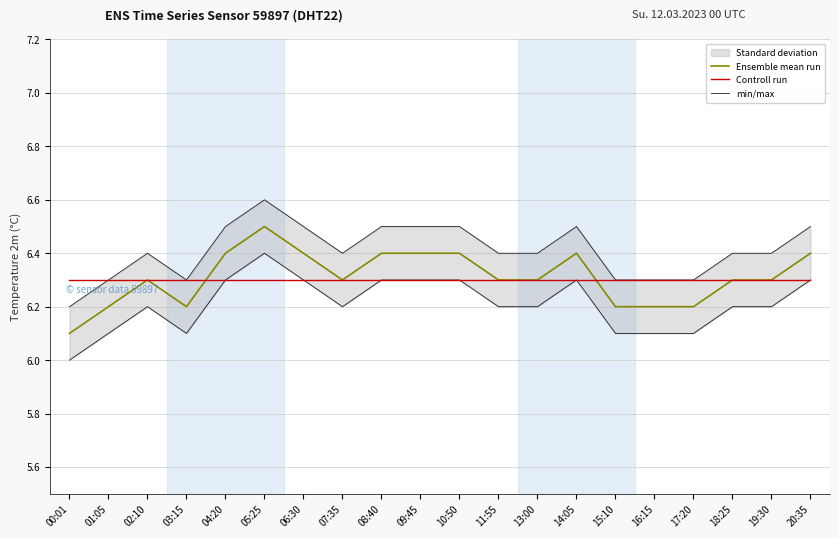

At which category does Ensemble mean run reach its first local valley?

03:15